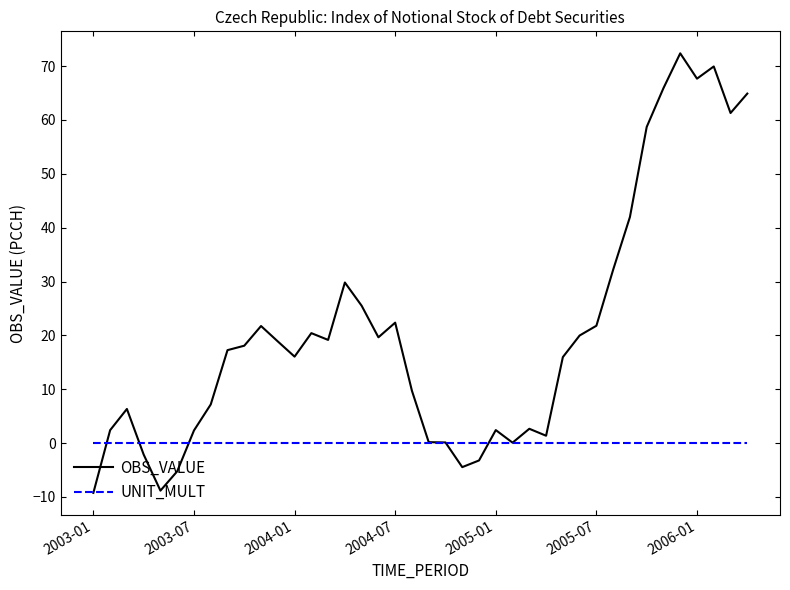

Which series has the largest total across all categories?

OBS_VALUE